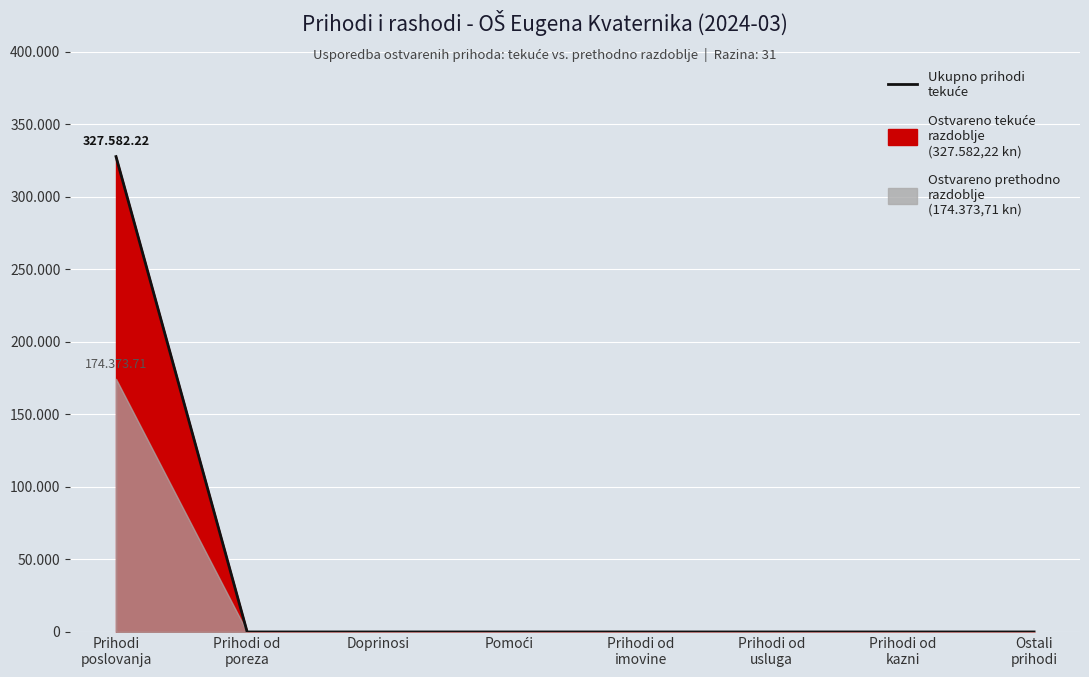

What is the maximum value shown in the chart?

327582.2